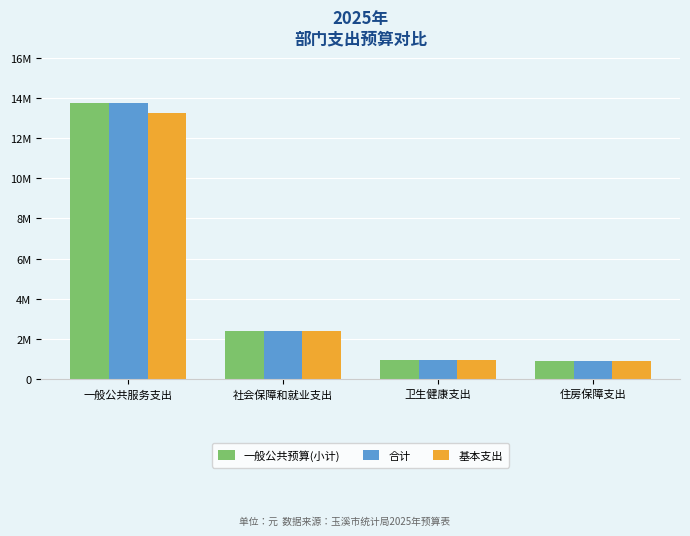

Which series has the largest total across all categories?

一般公共预算(小计)